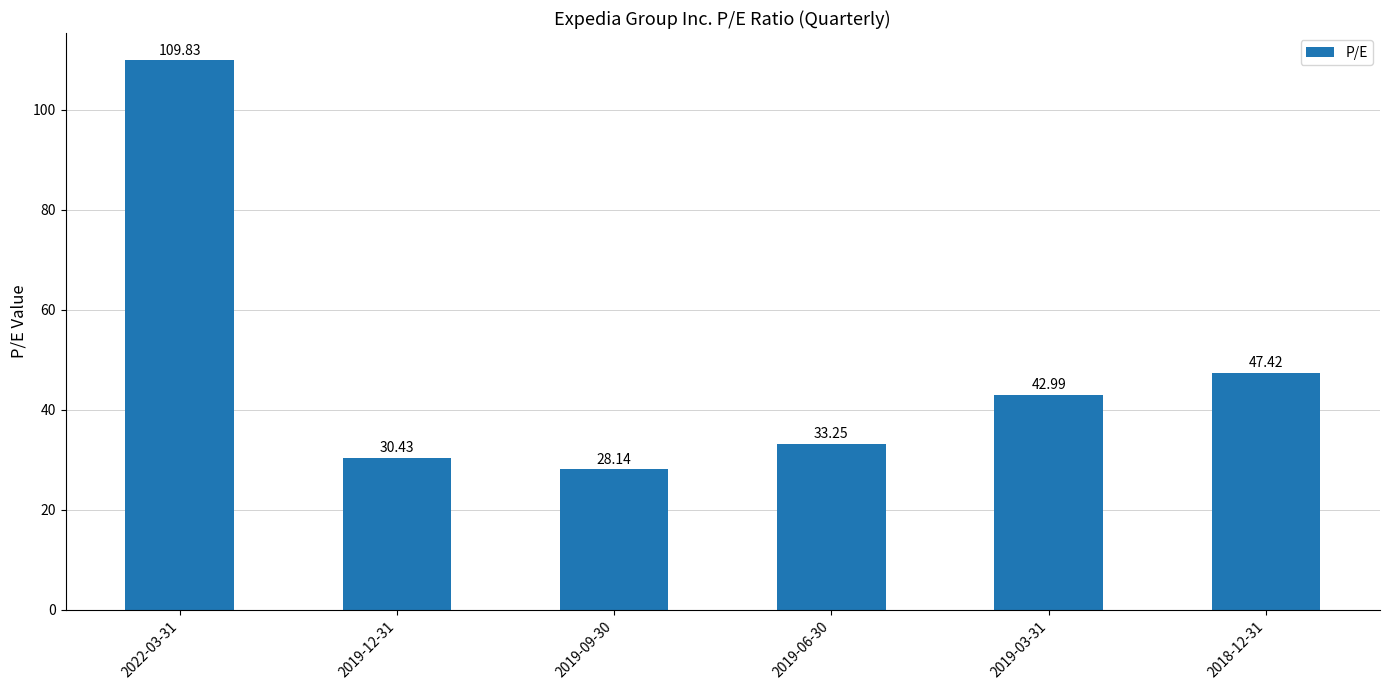

Count the number of categories in the chart.

6